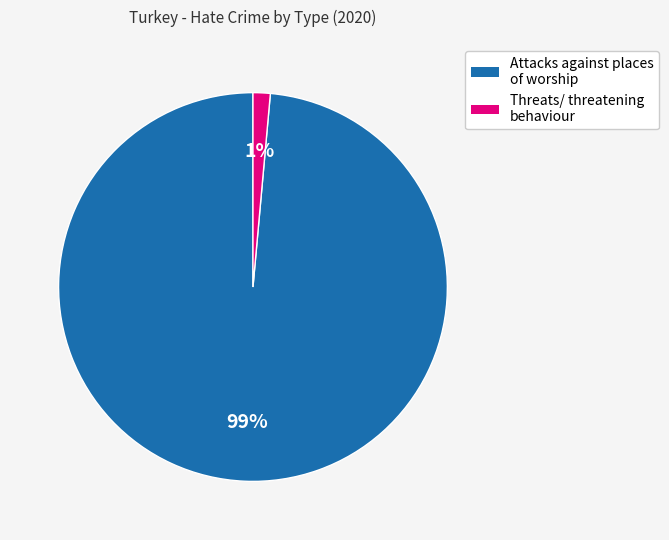

Between Threats/ threatening behaviour and Attacks against places of worship, which is larger?

Attacks against places of worship